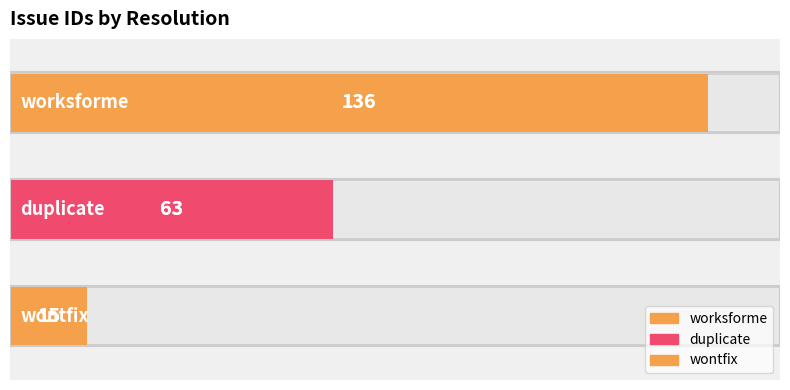

The chart shows a value of 15 at 2. True or false?

True